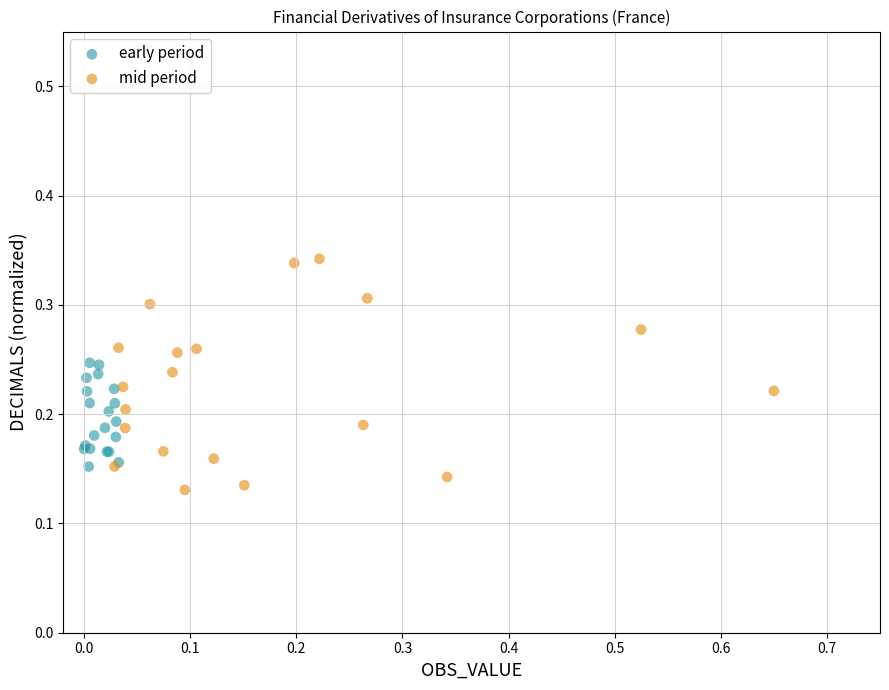

Which series contains the highest Y value?

mid period